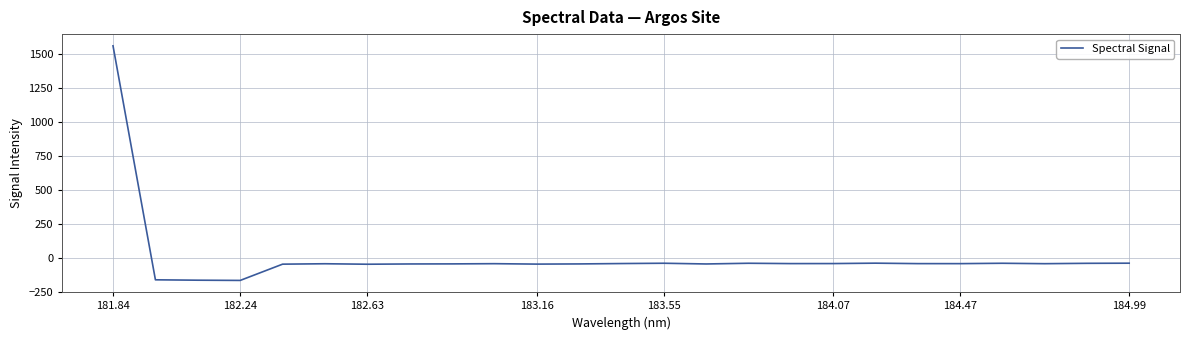

What is the smallest value displayed?

-166.2